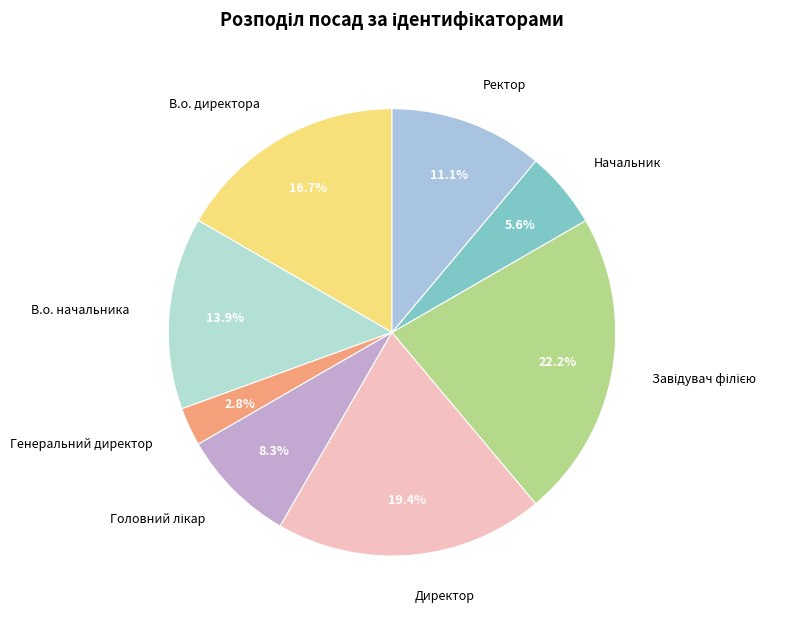

Does Начальник account for over 50% of the chart?

No